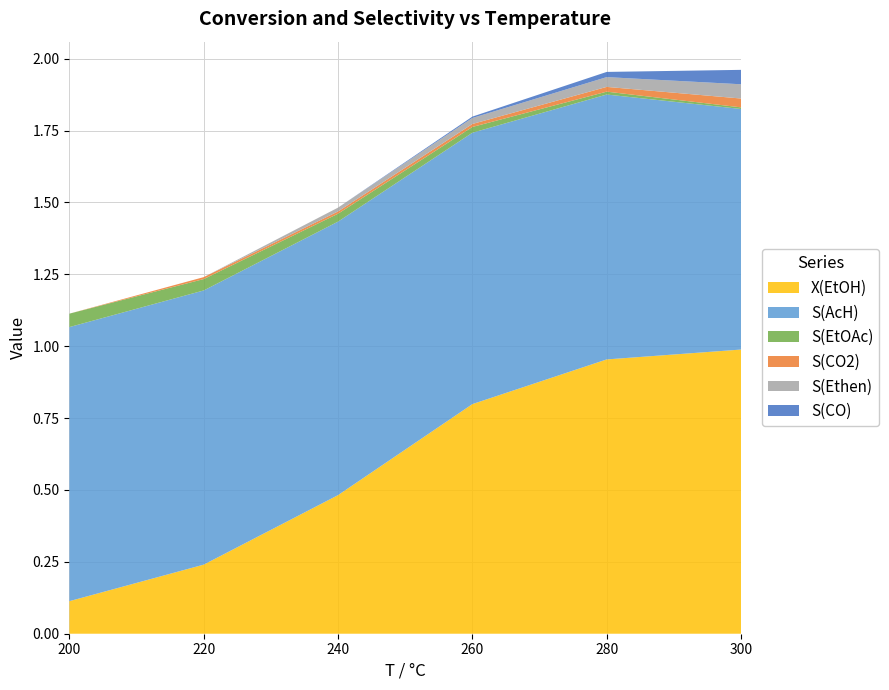

Reading left to right, extract all data points from this chart.

X(EtOH): 0.1	0.2	0.5	0.8	1.0	1.0
S(AcH): 1.0	1.0	1.0	0.9	0.9	0.8
S(EtOAc): 0.0	0.0	0.0	0.0	0.0	0.0
S(CO2): 0.0	0.0	0.0	0.0	0.0	0.0
S(Ethen): 0.0	0.0	0.0	0.0	0.0	0.0
S(CO): 0.0	0.0	0.0	0.0	0.0	0.1